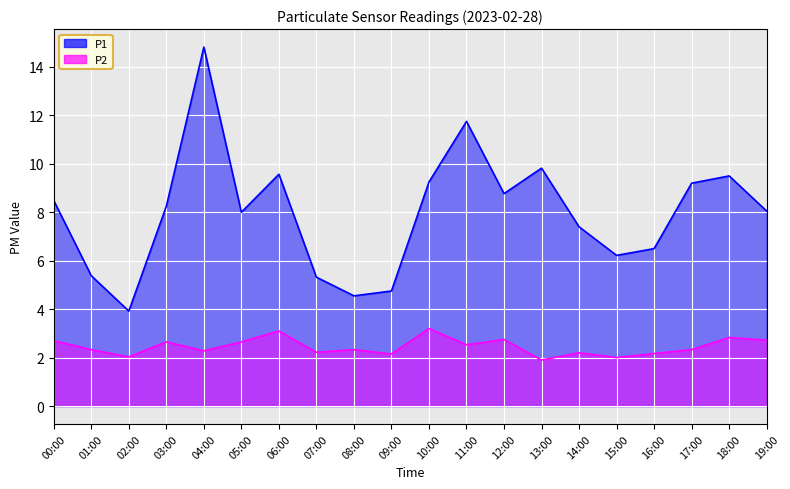

At which label does P1 reach its minimum?

02:00